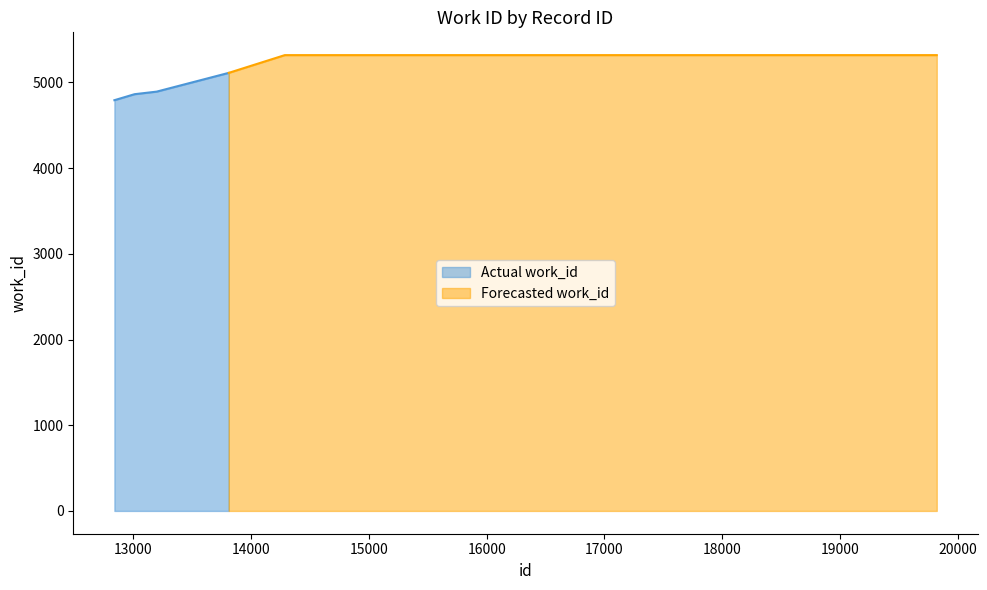

Reading left to right, transcribe all the data shown in this chart.

4793	4863	4893	5112	5319	5319	5319